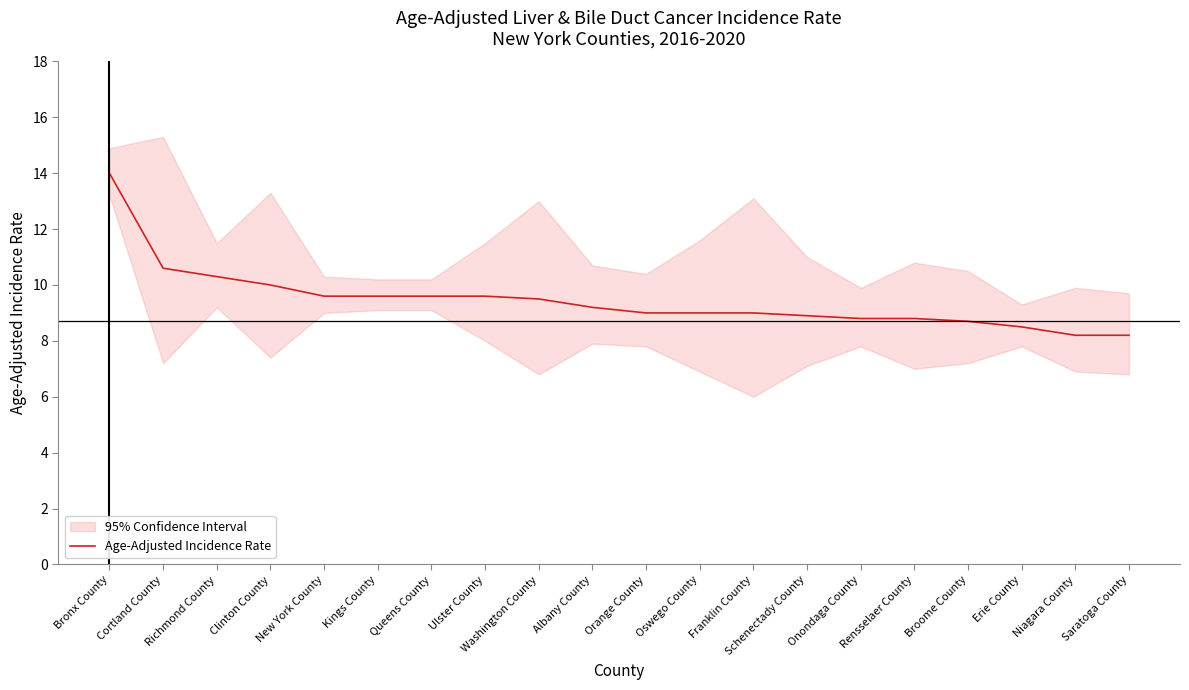

Reading left to right, list all the values displayed in this chart.

14.0	10.6	10.3	10.0	9.6	9.6	9.6	9.6	9.5	9.2	9.0	9.0	9.0	8.9	8.8	8.8	8.7	8.5	8.2	8.2